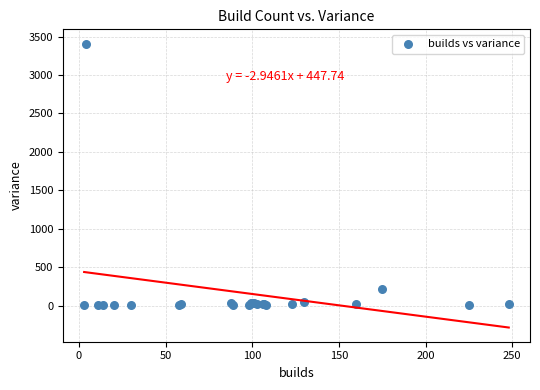

What Y value in the scatter plot is closest to 1706?

220.4